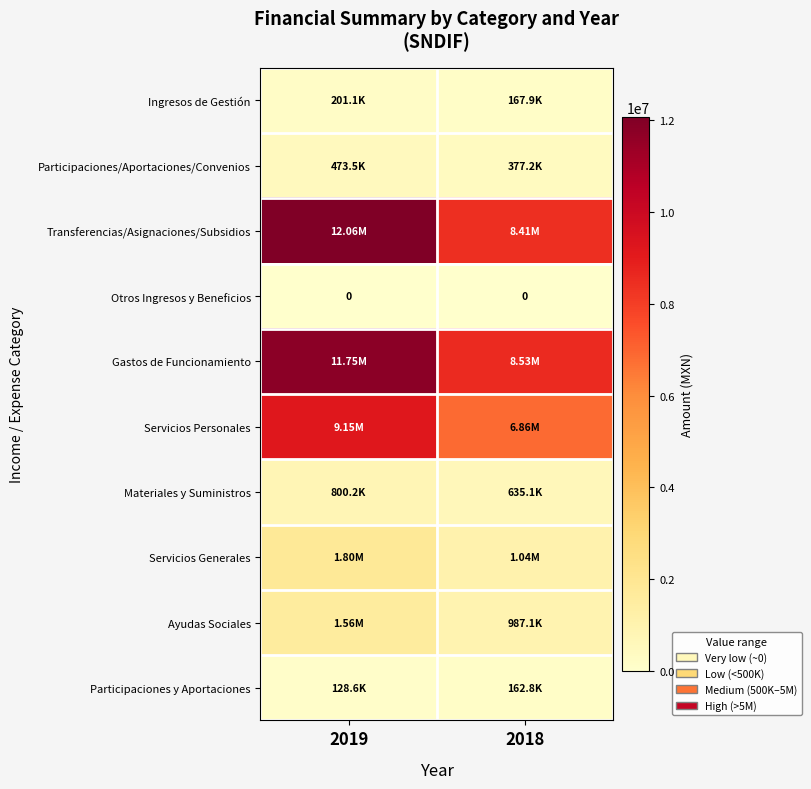

Is it true that Ingresos de Gestión equals 167894.1 at 2018?

True